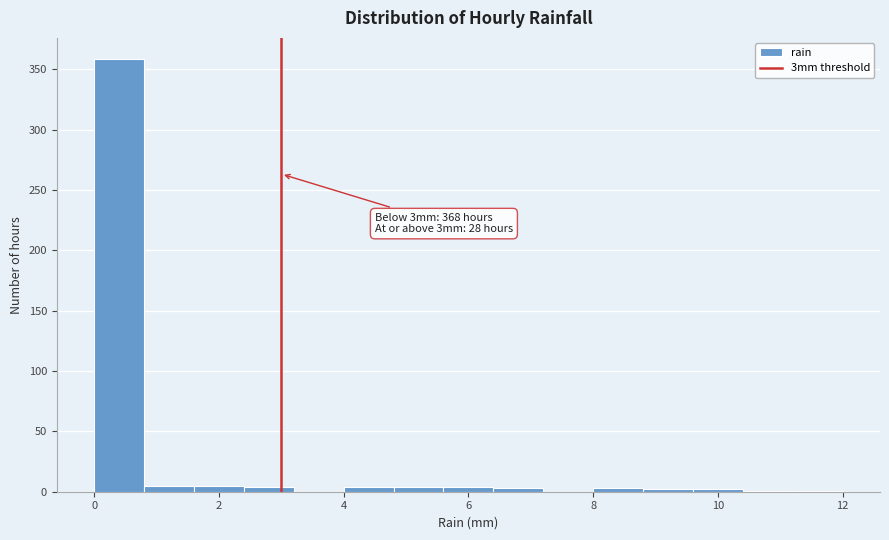

Over which range of the x-axis is the bar tallest?

0.0 to 0.8